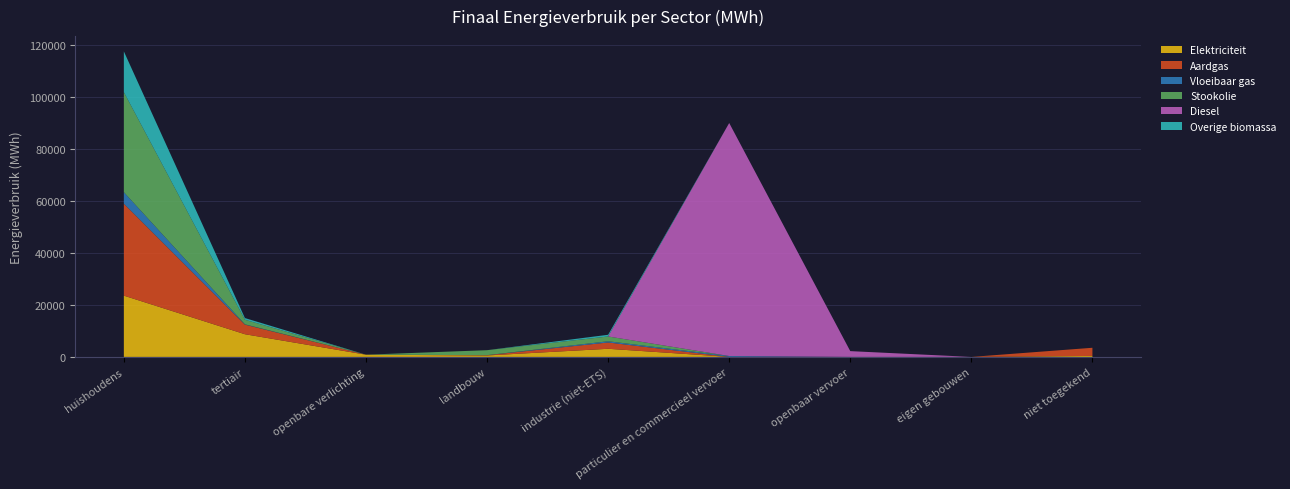

Reading left to right, extract all data points from this chart.

Elektriciteit: huishoudens=23544.3	tertiair=8715.7	openbare verlichting=852.5	landbouw=555.2	industrie (niet-ETS)=3122.4	particulier en commercieel vervoer=7.1	openbaar vervoer=0.0	eigen gebouwen=0.0	niet toegekend=380.6
Aardgas: huishoudens=35329.7	tertiair=3687.2	openbare verlichting=0.0	landbouw=109.5	industrie (niet-ETS)=2419.6	particulier en commercieel vervoer=10.6	openbaar vervoer=0.0	eigen gebouwen=0.0	niet toegekend=3129.7
Vloeibaar gas: huishoudens=4426.0	tertiair=123.2	openbare verlichting=0.0	landbouw=7.0	industrie (niet-ETS)=468.9	particulier en commercieel vervoer=328.6	openbaar vervoer=0.0	eigen gebouwen=0.0	niet toegekend=0.0
Stookolie: huishoudens=38436.1	tertiair=1751.2	openbare verlichting=0.0	landbouw=1915.7	industrie (niet-ETS)=1843.3	particulier en commercieel vervoer=0.0	openbaar vervoer=0.0	eigen gebouwen=0.0	niet toegekend=0.0
Diesel: huishoudens=0.0	tertiair=0.0	openbare verlichting=0.0	landbouw=0.0	industrie (niet-ETS)=0.0	particulier en commercieel vervoer=89529.4	openbaar vervoer=2221.3	eigen gebouwen=0.0	niet toegekend=0.0
Overige biomassa: huishoudens=15657.8	tertiair=656.1	openbare verlichting=0.0	landbouw=0.0	industrie (niet-ETS)=652.4	particulier en commercieel vervoer=0.0	openbaar vervoer=0.0	eigen gebouwen=0.0	niet toegekend=0.0